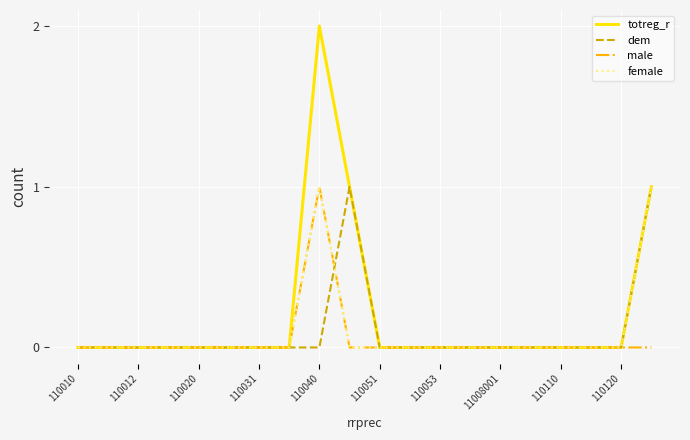

Which series has the widest spread of values?

totreg_r